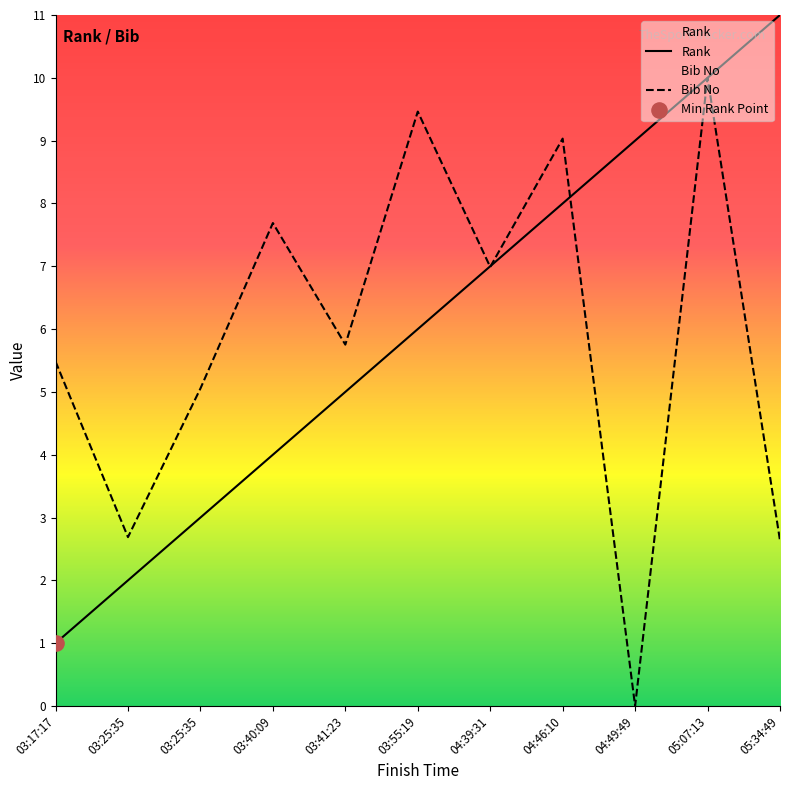

At how many categories does at least one series exceed 2?

11